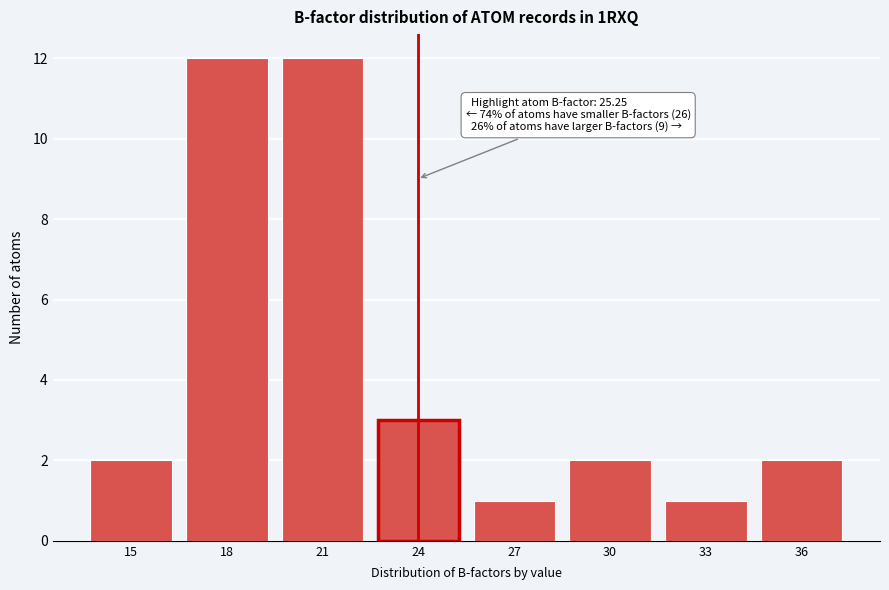

Reading right to left, extract all data points from this chart.

2	1	2	1	3	12	12	2